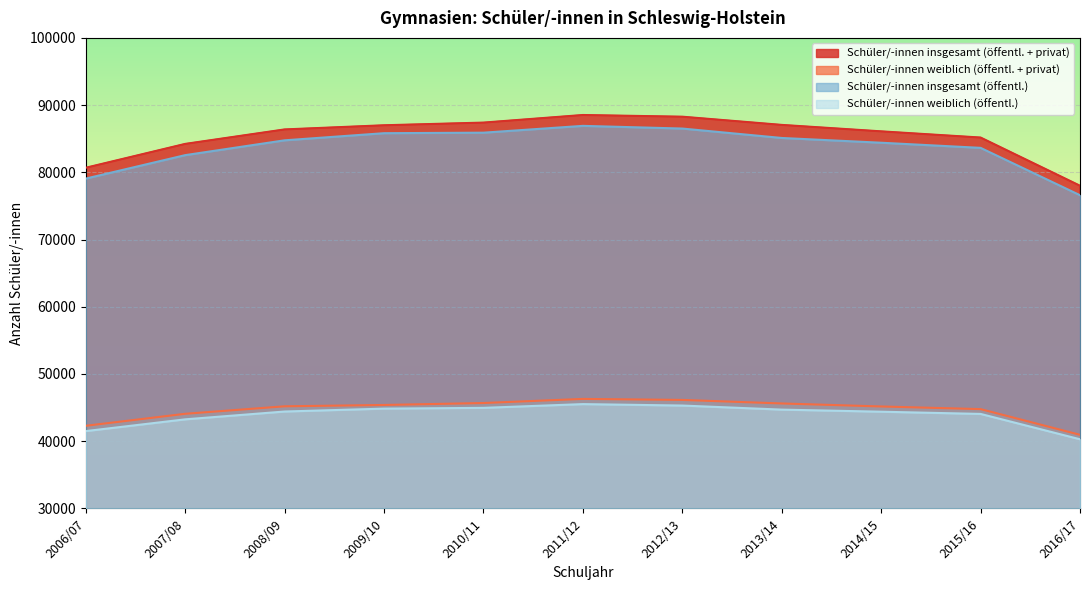

Reading right to left, what are all the values shown in this chart?

Schüler/-innen insgesamt (öffentl. + privat): 2016/17=78004	2015/16=85174	2014/15=86095	2013/14=87055	2012/13=88275	2011/12=88528	2010/11=87397	2009/10=87000	2008/09=86381	2007/08=84228	2006/07=80679
Schüler/-innen weiblich (öffentl. + privat): 2016/17=40946	2015/16=44770	2014/15=45163	2013/14=45611	2012/13=46136	2011/12=46289	2010/11=45677	2009/10=45386	2008/09=45189	2007/08=44074	2006/07=42290
Schüler/-innen insgesamt (öffentl.): 2016/17=76594	2015/16=83639	2014/15=84402	2013/14=85111	2012/13=86512	2011/12=86911	2010/11=85898	2009/10=85822	2008/09=84761	2007/08=82556	2006/07=79067
Schüler/-innen weiblich (öffentl.): 2016/17=40284	2015/16=44054	2014/15=44384	2013/14=44695	2012/13=45300	2011/12=45514	2010/11=44956	2009/10=44843	2008/09=44411	2007/08=43248	2006/07=41498